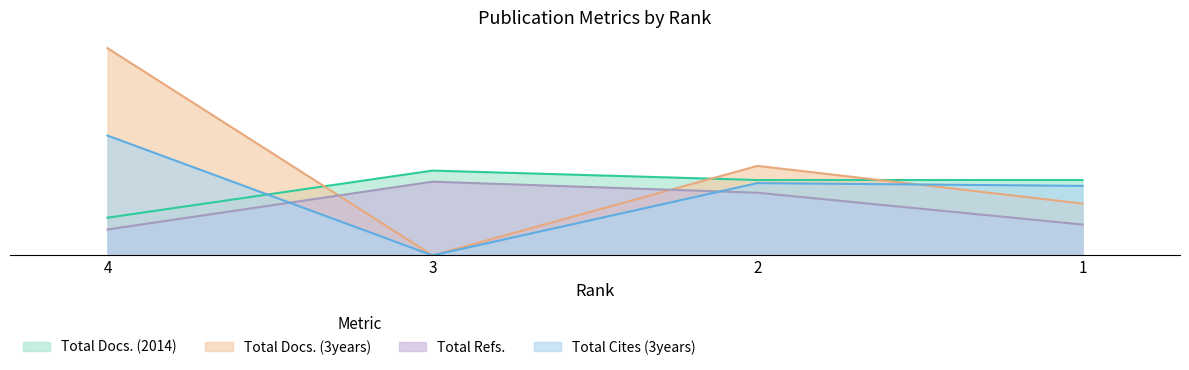

Is it true that Total Cites (3years) equals 39.6 at 4?

False